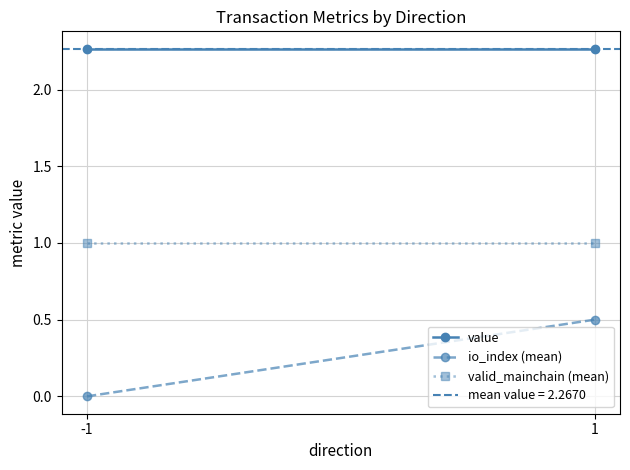

Rank the categories by value value from highest to lowest.

-1, 1